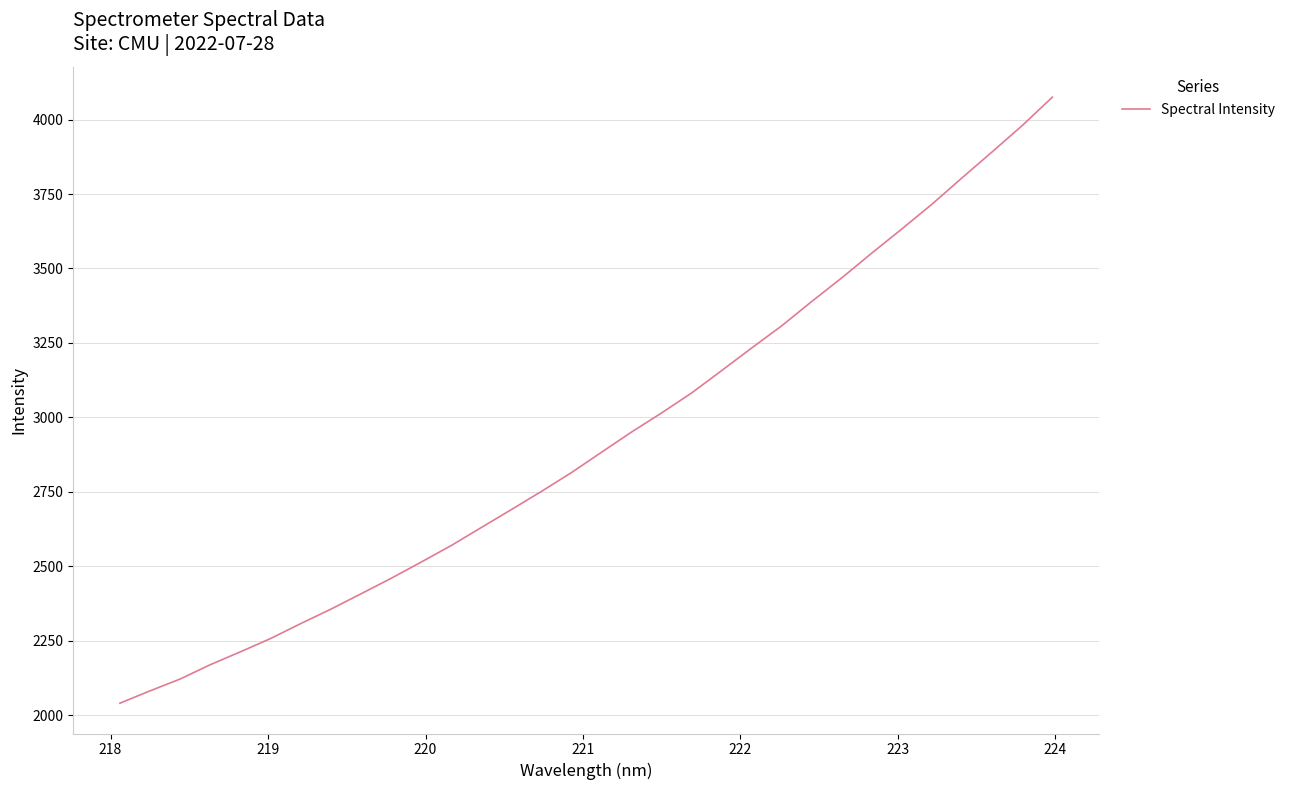

Reading left to right, list all the values displayed in this chart.

2040.6	2082.0	2121.7	2169.8	2213.0	2257.5	2307.5	2356.0	2407.4	2459.3	2513.9	2569.5	2630.0	2690.3	2751.3	2814.6	2883.0	2950.9	3015.1	3082.3	3157.4	3233.4	3308.0	3389.8	3469.2	3552.4	3633.5	3716.4	3804.8	3891.8	3980.1	4075.1